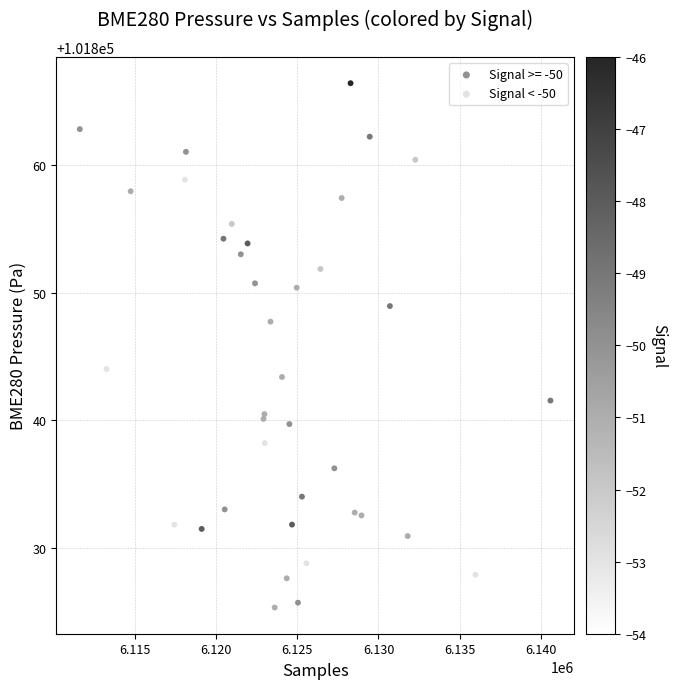

Which series has the widest spread of Y values?

Signal >= -50